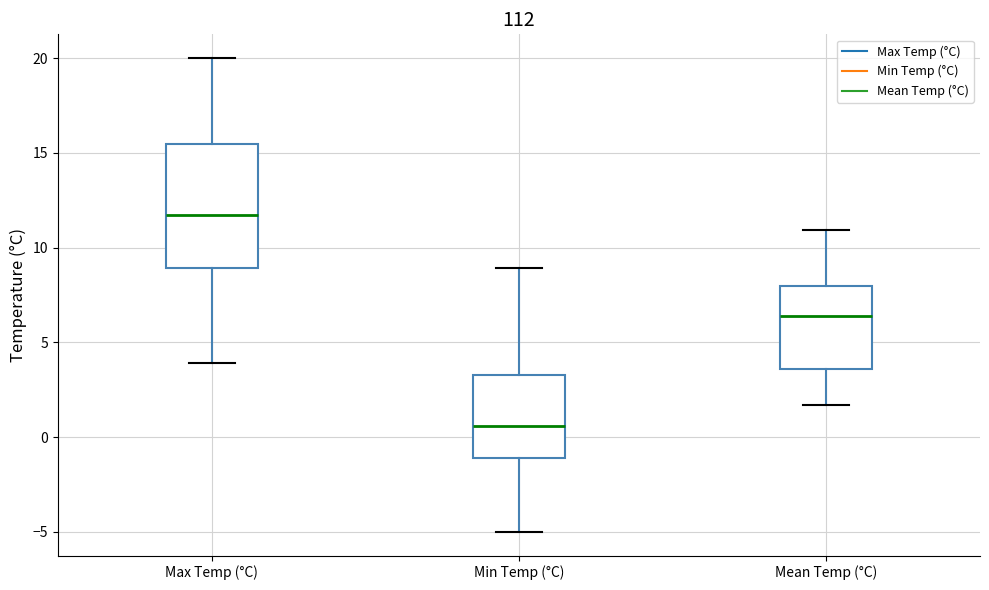

Comparing the boxes themselves (not the whiskers), which one is the tallest?

Max Temp (°C)